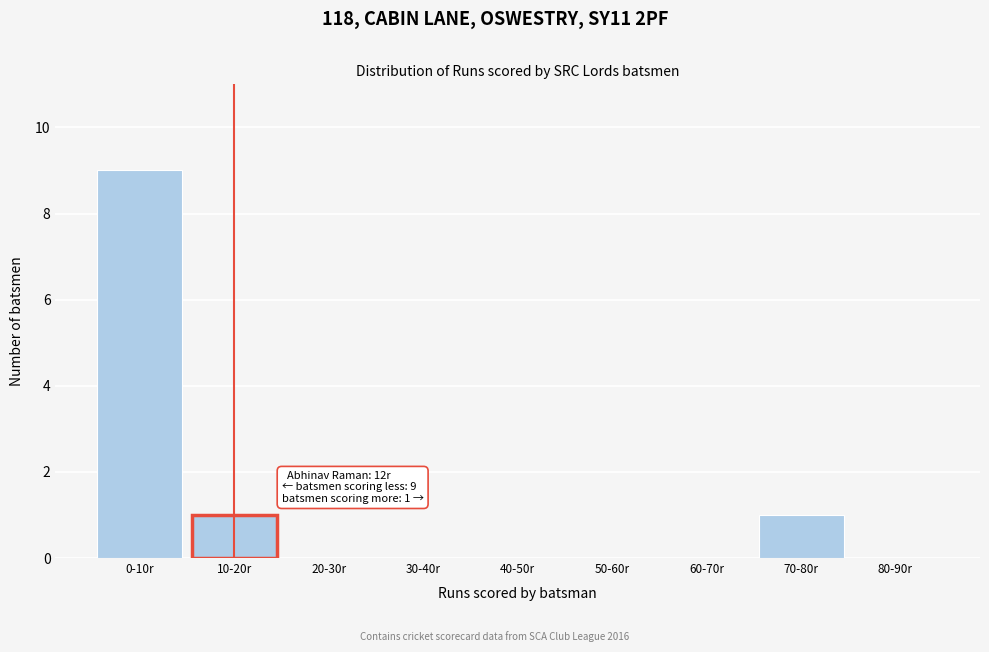

Reading left to right, what are all the values shown in this chart?

0-10r=9	10-20r=1	20-30r=0	30-40r=0	40-50r=0	50-60r=0	60-70r=0	70-80r=1	80-90r=0